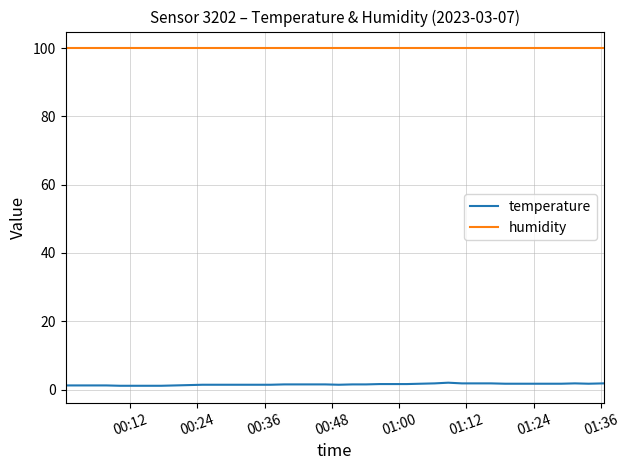

True or false: humidity and temperature cross at least once.

False